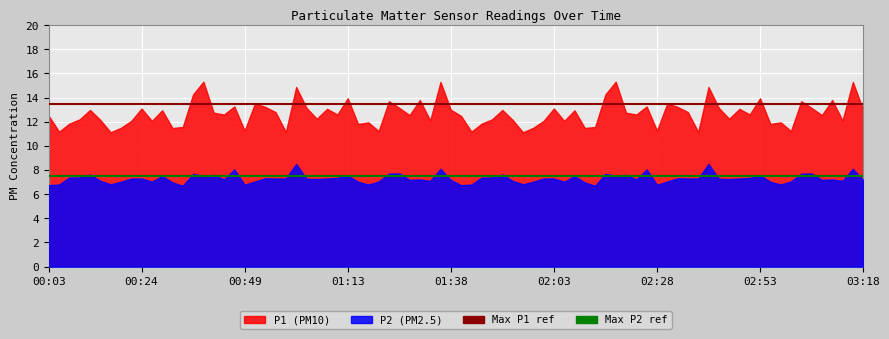

What is the value of the Max P1 ref point at the 1st from the left?

13.5